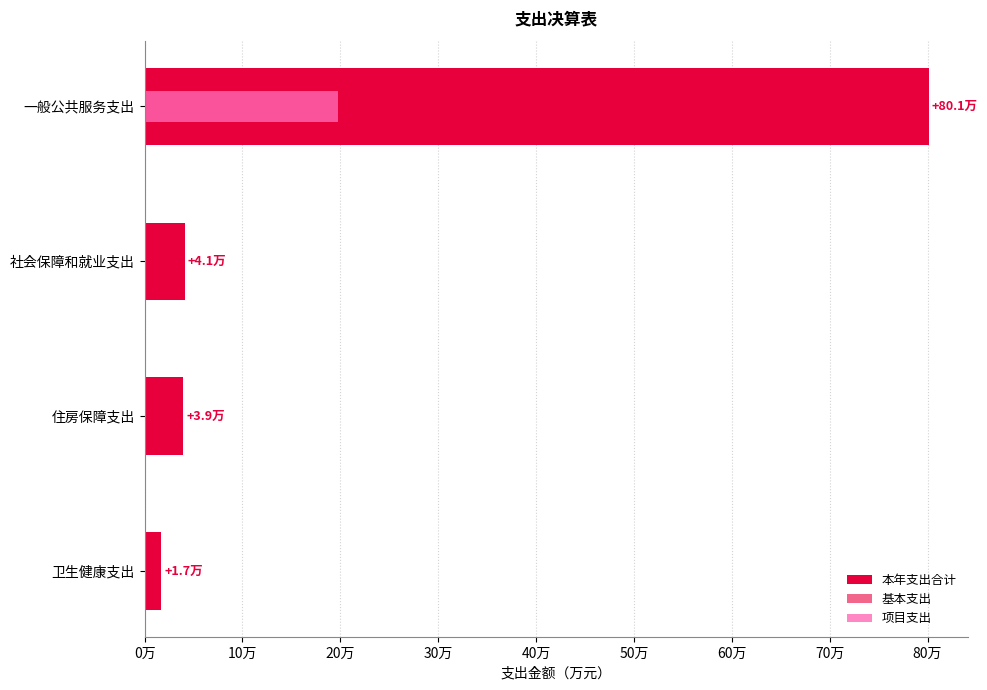

Rank the series by their average value, from highest to lowest.

本年支出合计, 基本支出, 项目支出